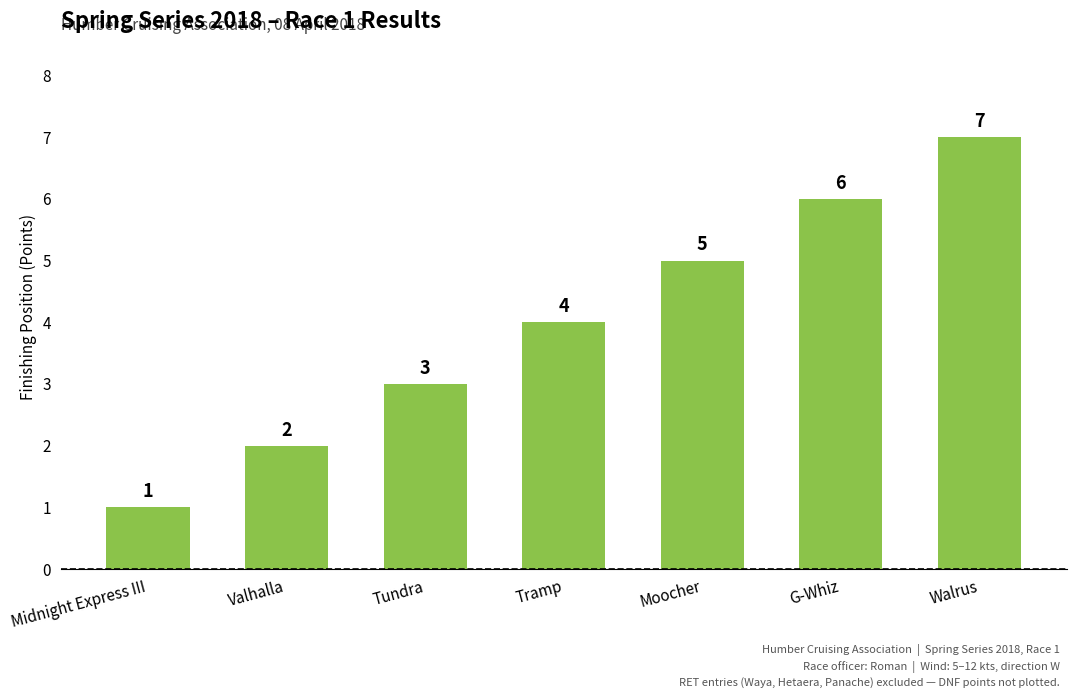

What position from the right is Moocher?

3